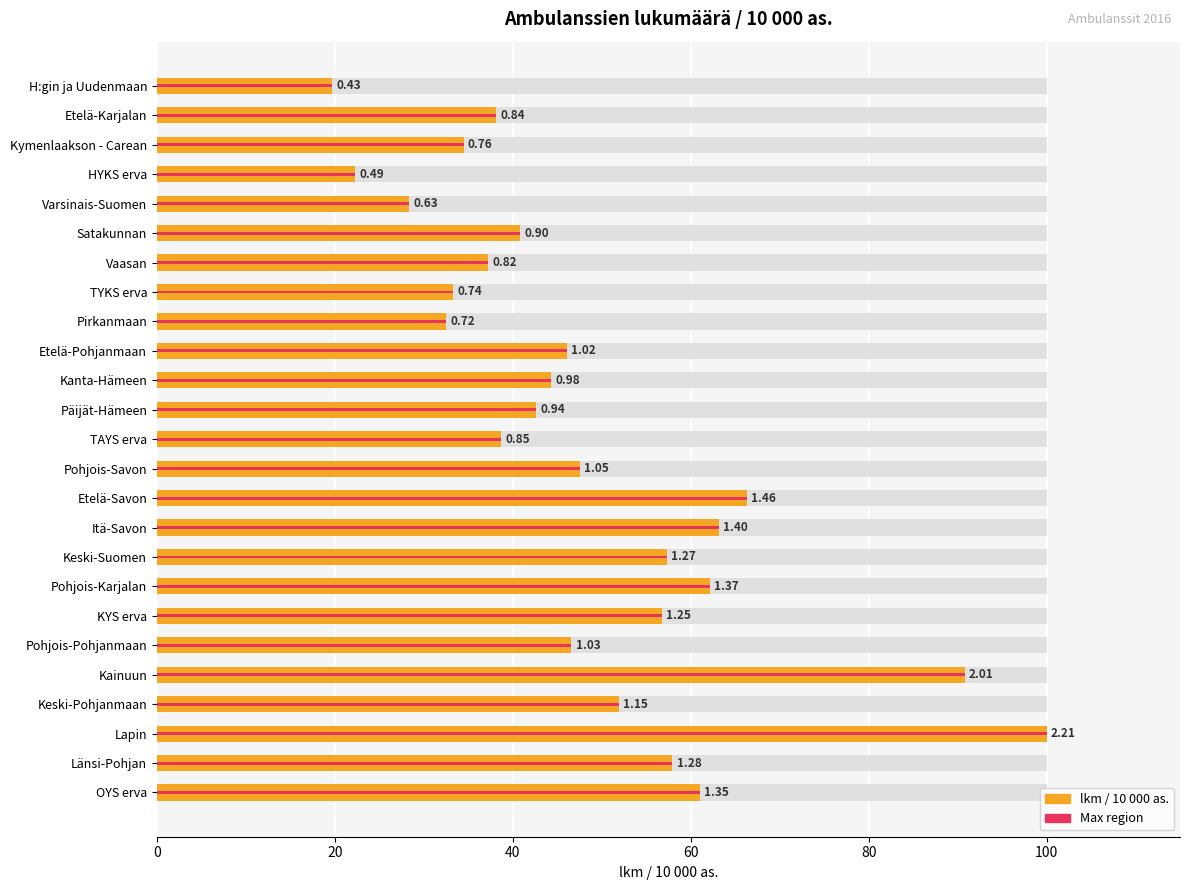

Read the value at Varsinais-Suomen.

28.4